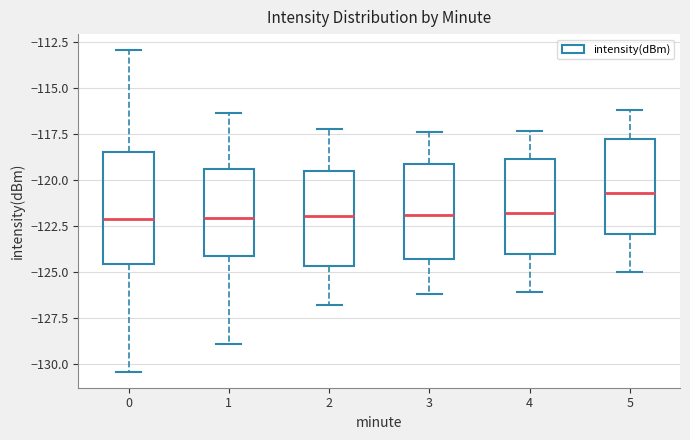

Comparing the boxes themselves (not the whiskers), which one is the tallest?

0